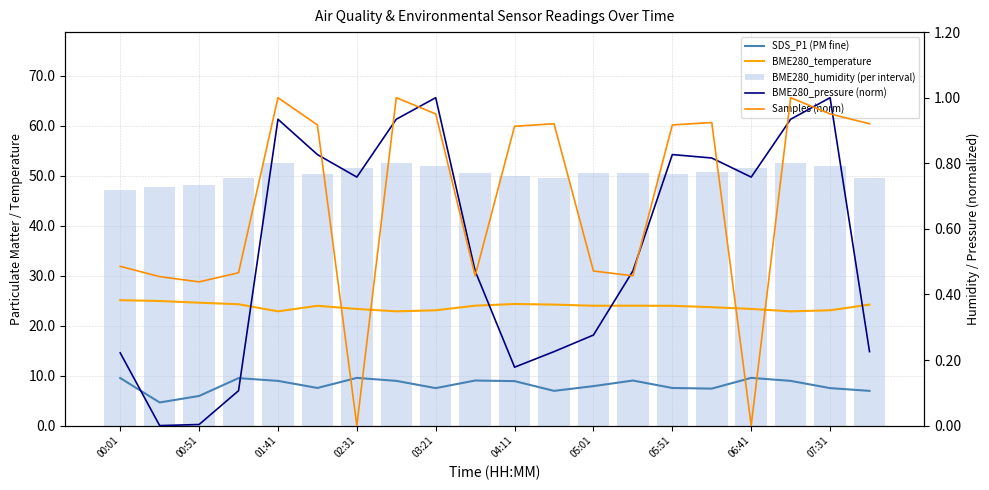

Is the value of BME280_temperature at 11 greater than the value of BME280_humidity (per interval) at 01:41?

No